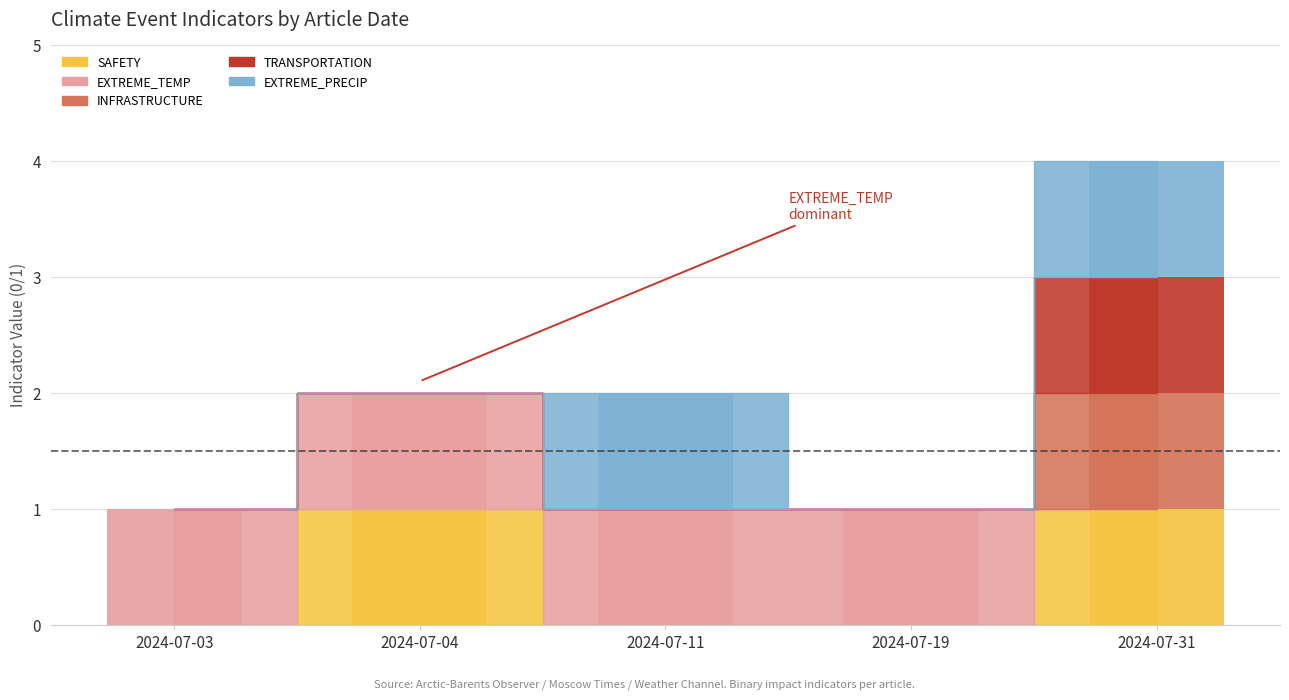

What is the total value across all series at 2024-07-19?

1